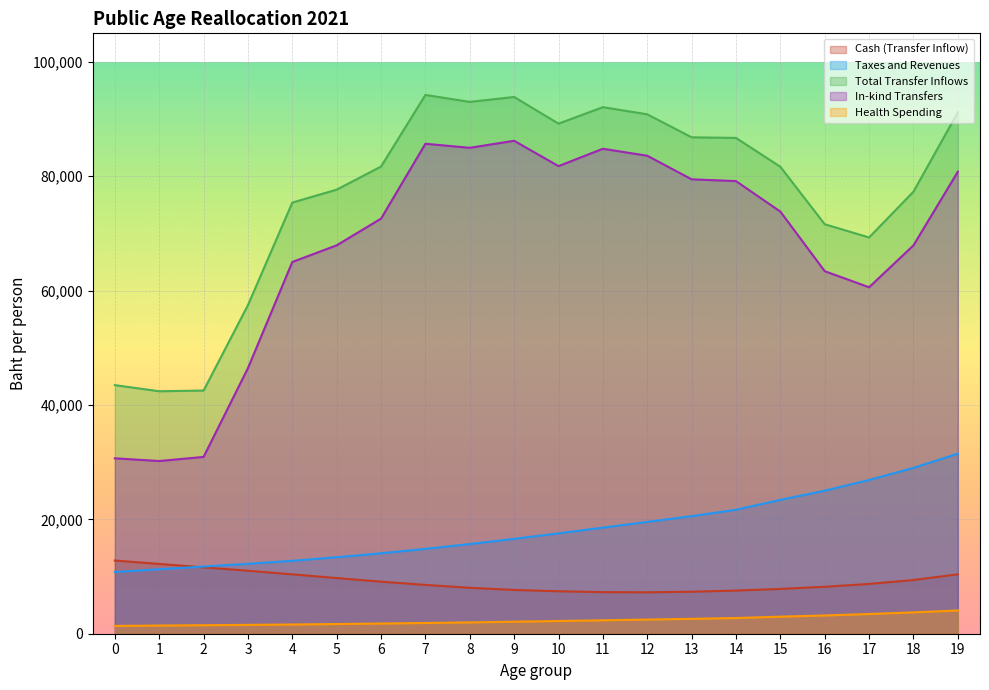

True or false: Health Spending has a value of 2969.4 at 6.

False